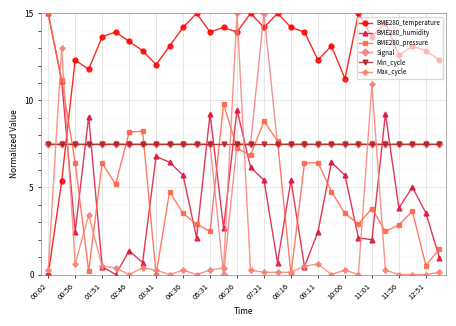

What is the sum of all Signal values?

225.0